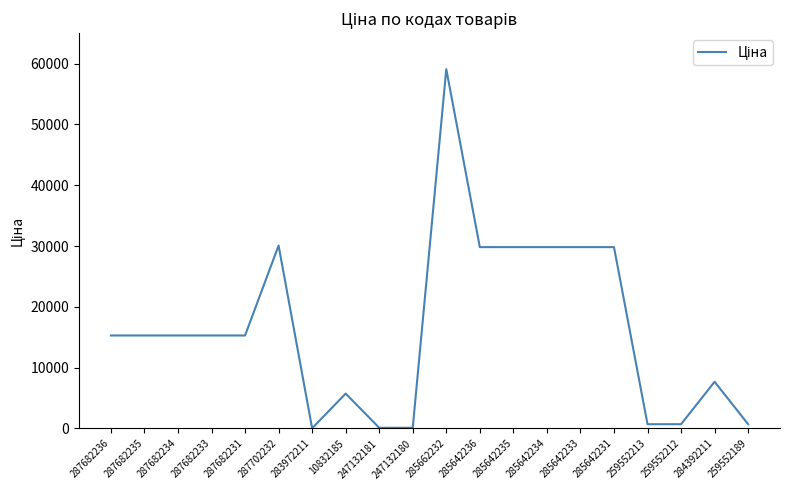

What value does the data have at 285642234?

29819.2